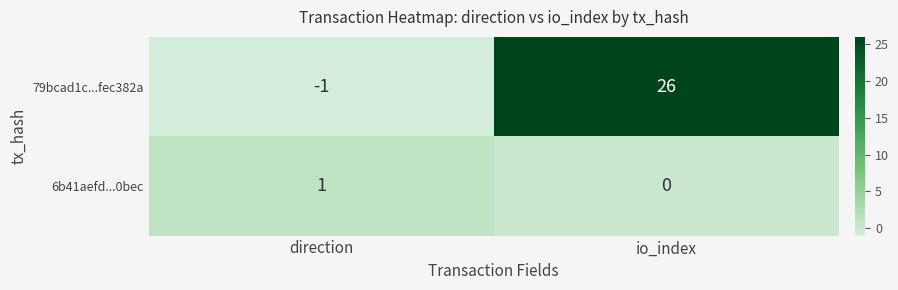

Which series changed the most between direction and io_index?

79bcad1c...fec382a